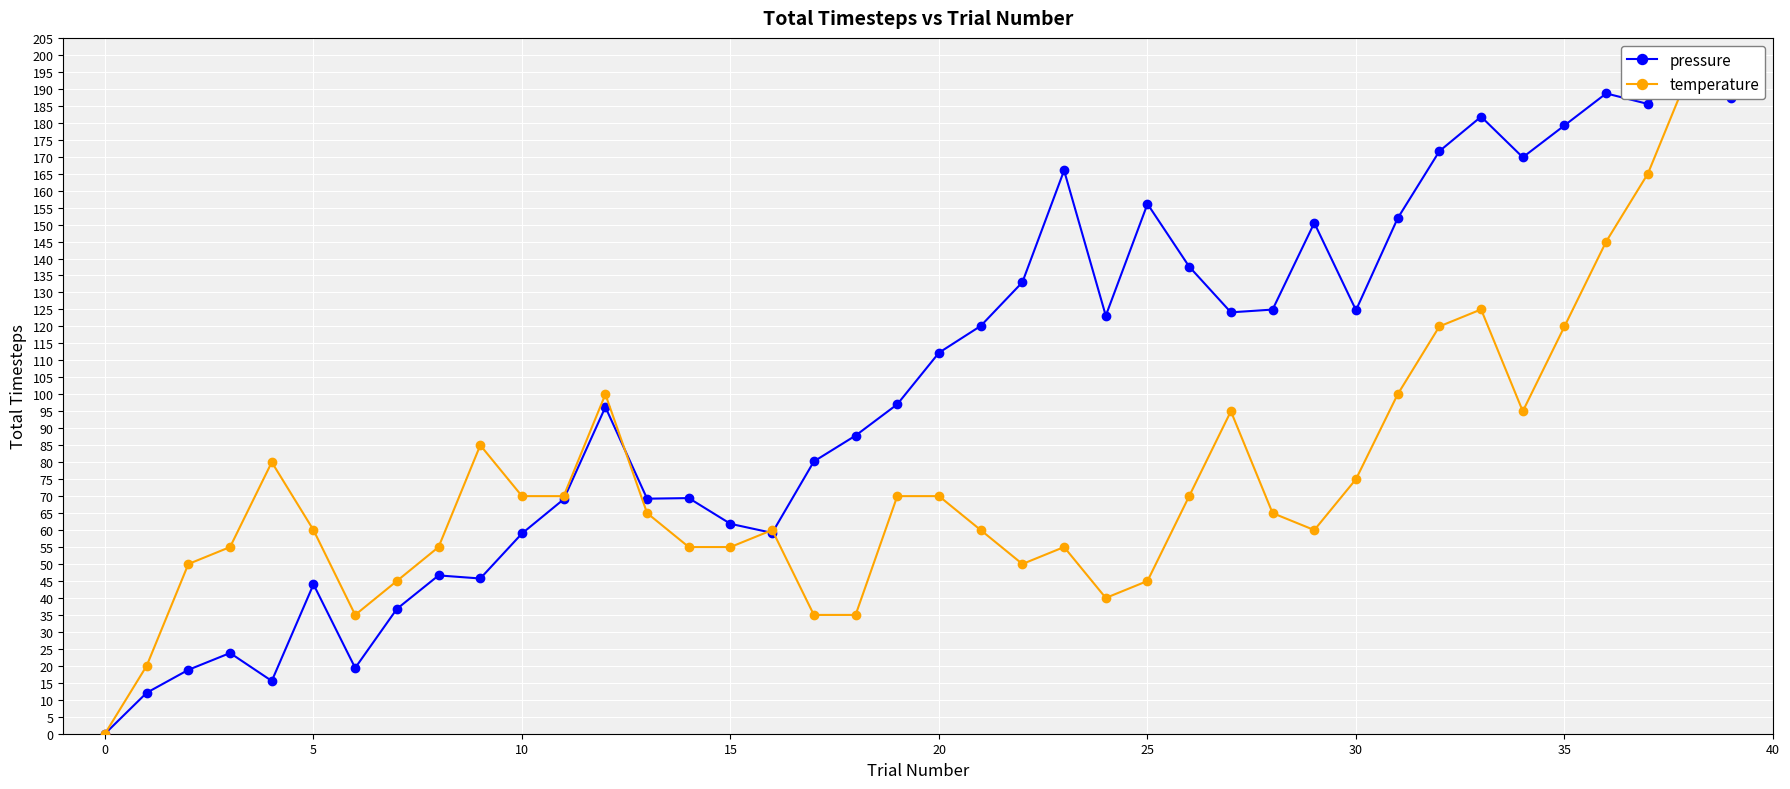

What is the highest value of the pressure series?

200.0